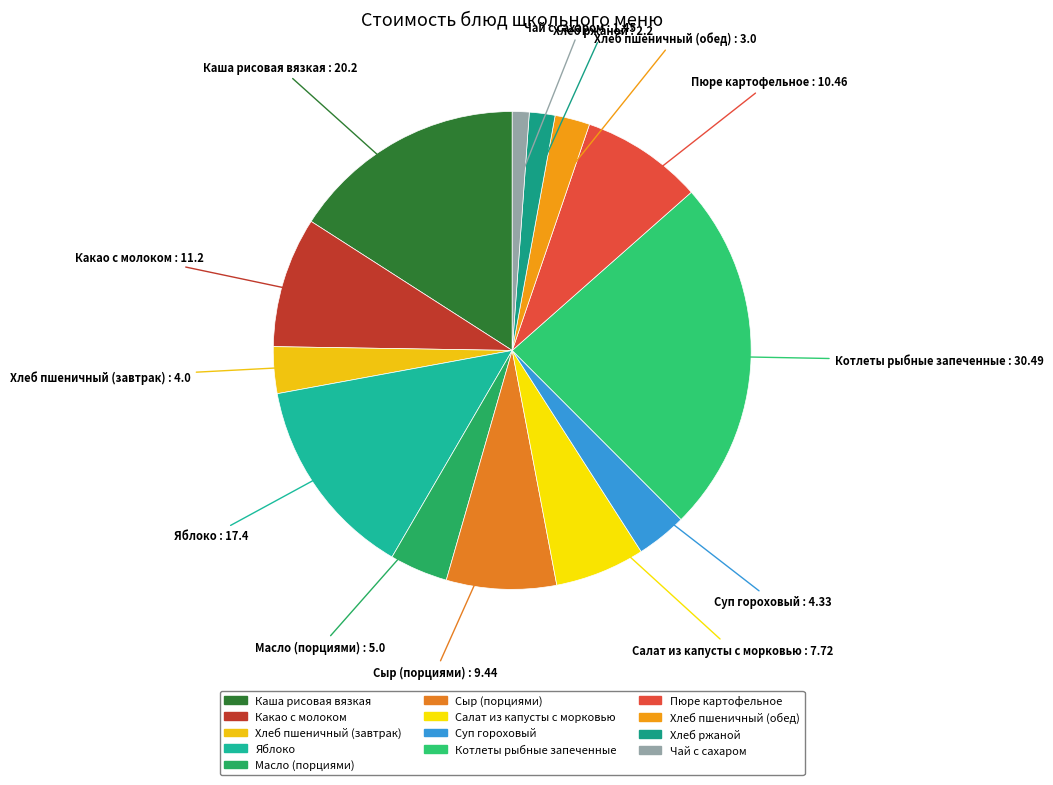

Does any single category account for the majority?

No